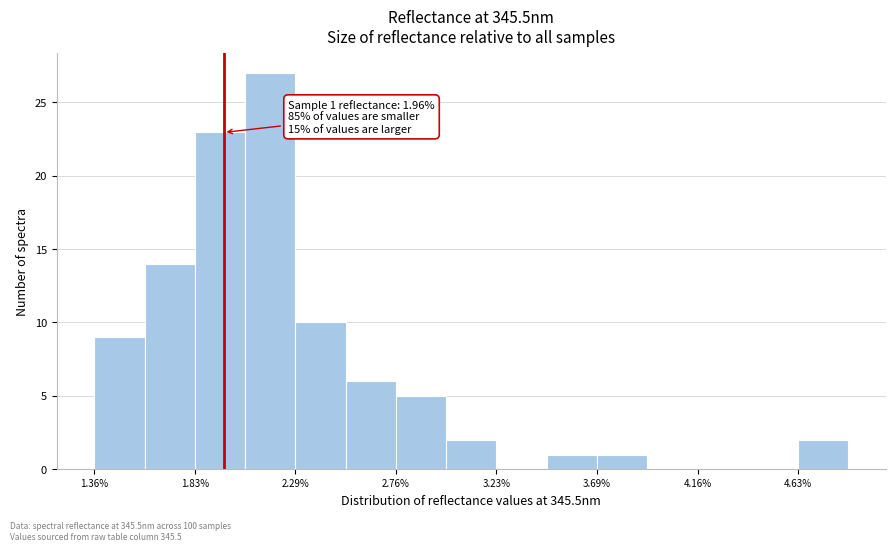

Over which range of the x-axis is the bar tallest?

2.05 to 2.30